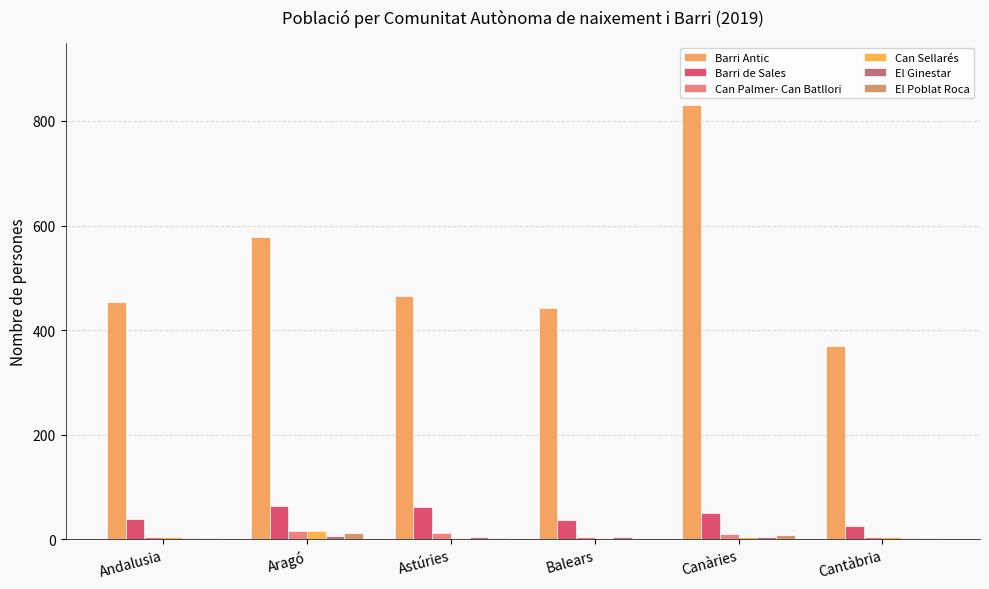

The Can Sellarés series shows 4 at Andalusia. True or false?

True